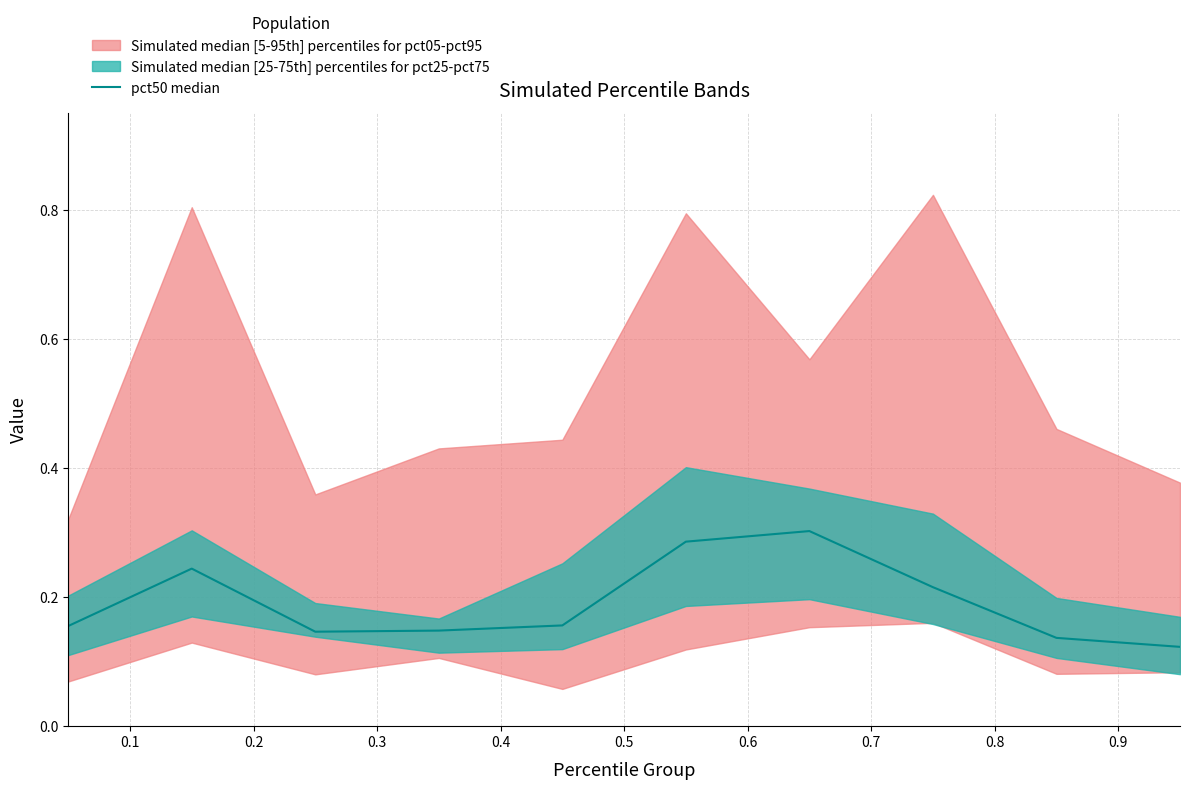

True or false: the data shows 0.0 at 0.9.

False